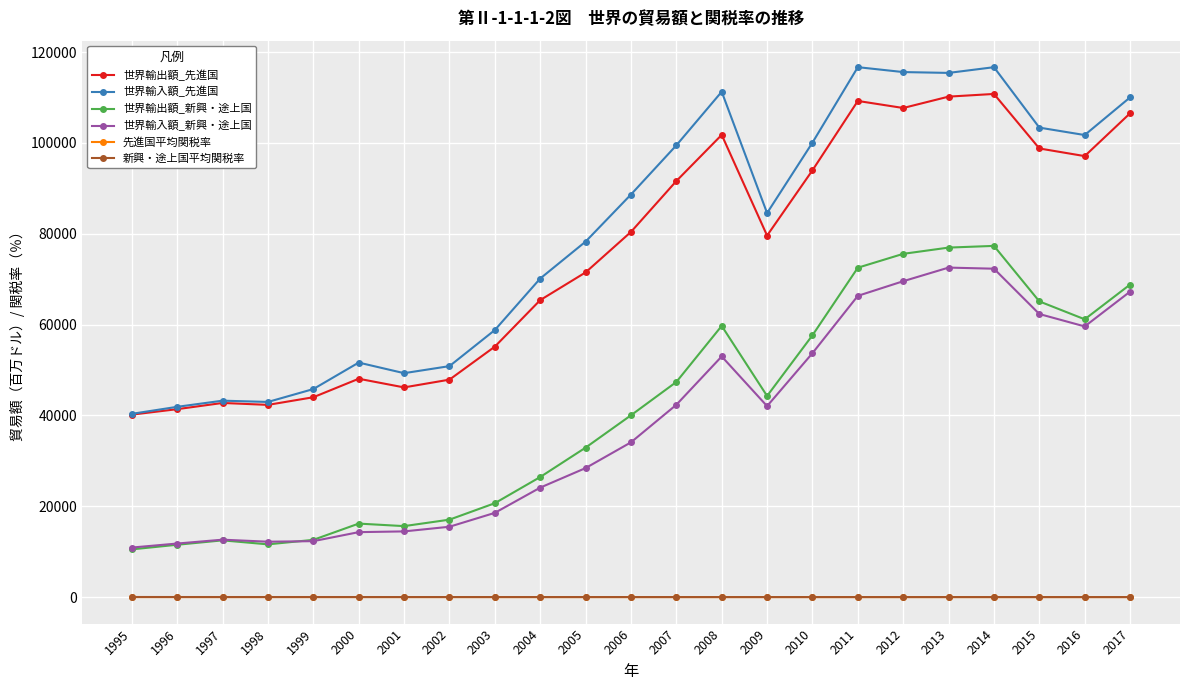

True or false: 先進国平均関税率 and 新興・途上国平均関税率 cross at least once.

False